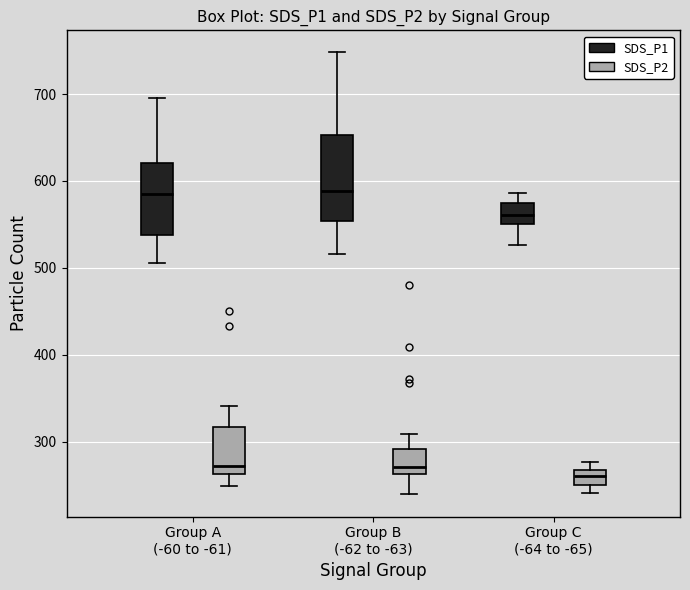

Reading left to right, read every box against the y-axis: the position of its median line, the range the box covers, and the ends of its whiskers. The values are not printed on the chart, so give them approximately, as read against the axis.

Group A (-60 to -61) (SDS_P1): median 590, box 540 to 620, whiskers 510 to 700
Group A (-60 to -61) (SDS_P2): median 270, box 260 to 320, whiskers 250 to 340
Group B (-62 to -63) (SDS_P1): median 590, box 550 to 650, whiskers 520 to 750
Group B (-62 to -63) (SDS_P2): median 270, box 260 to 290, whiskers 240 to 310
Group C (-64 to -65) (SDS_P1): median 560, box 550 to 570, whiskers 530 to 590
Group C (-64 to -65) (SDS_P2): median 260, box 250 to 270, whiskers 240 to 280